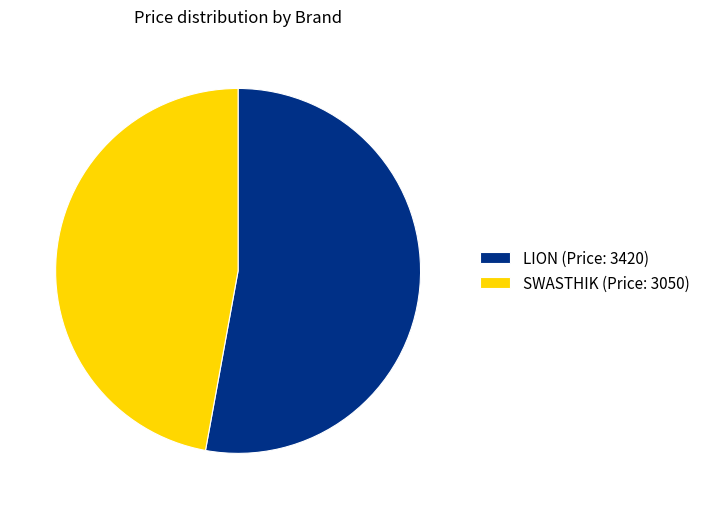

Does any single category account for the majority?

Yes